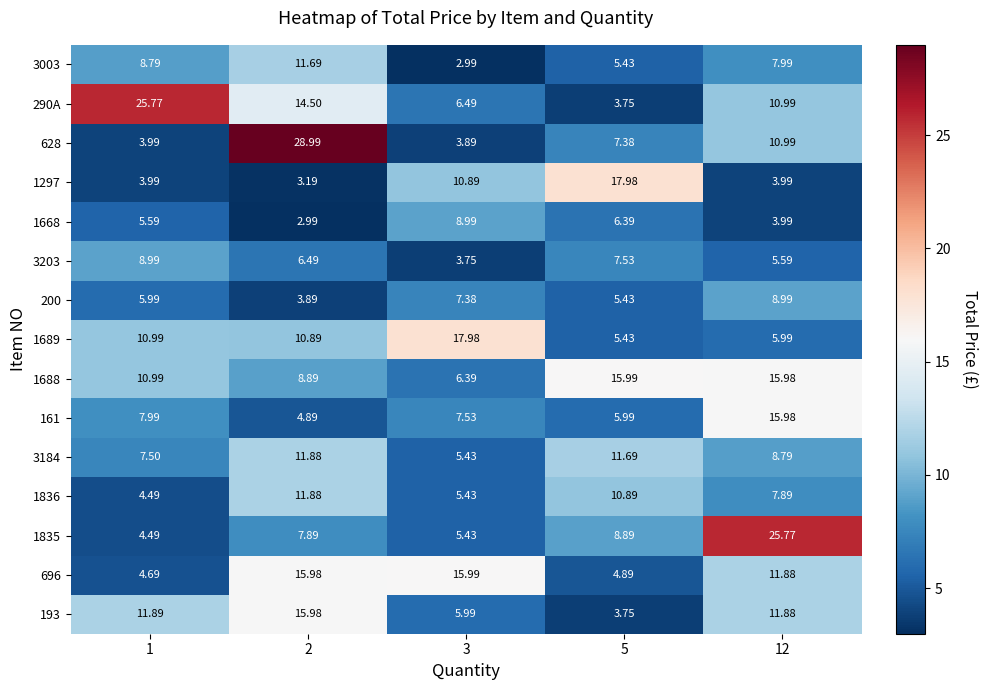

At how many categories does at least one series exceed 22?

3